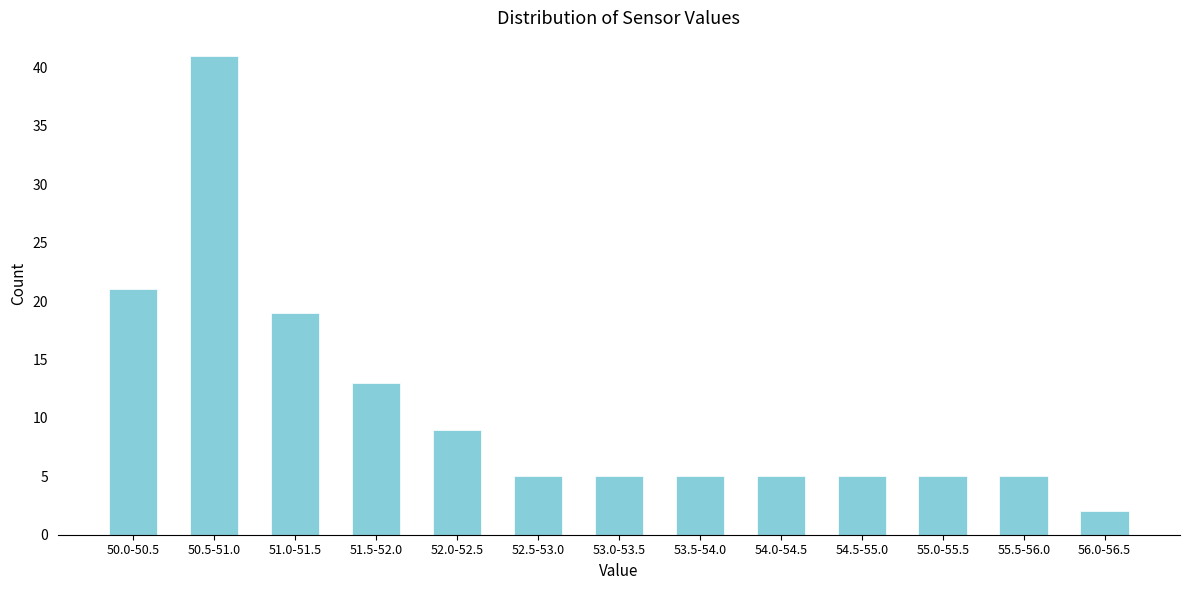

Reading right to left, list all the values displayed in this chart.

2	5	5	5	5	5	5	5	9	13	19	41	21